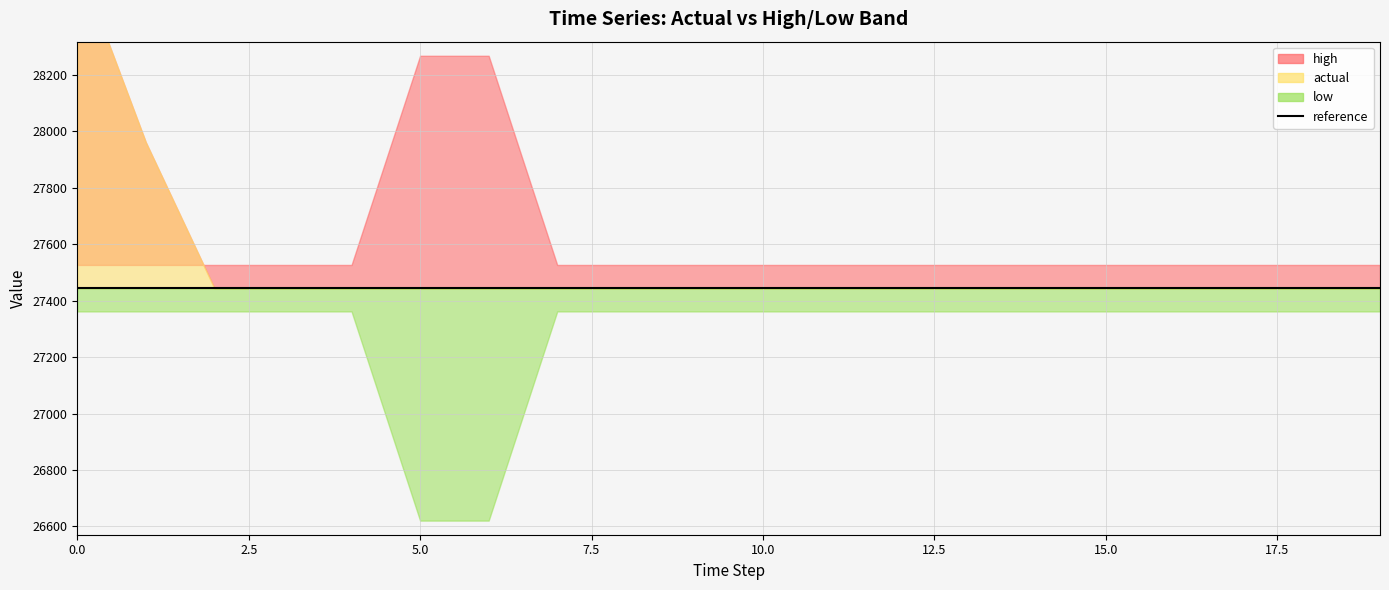

What is the value of the low point at the 3rd from the left?

27361.7